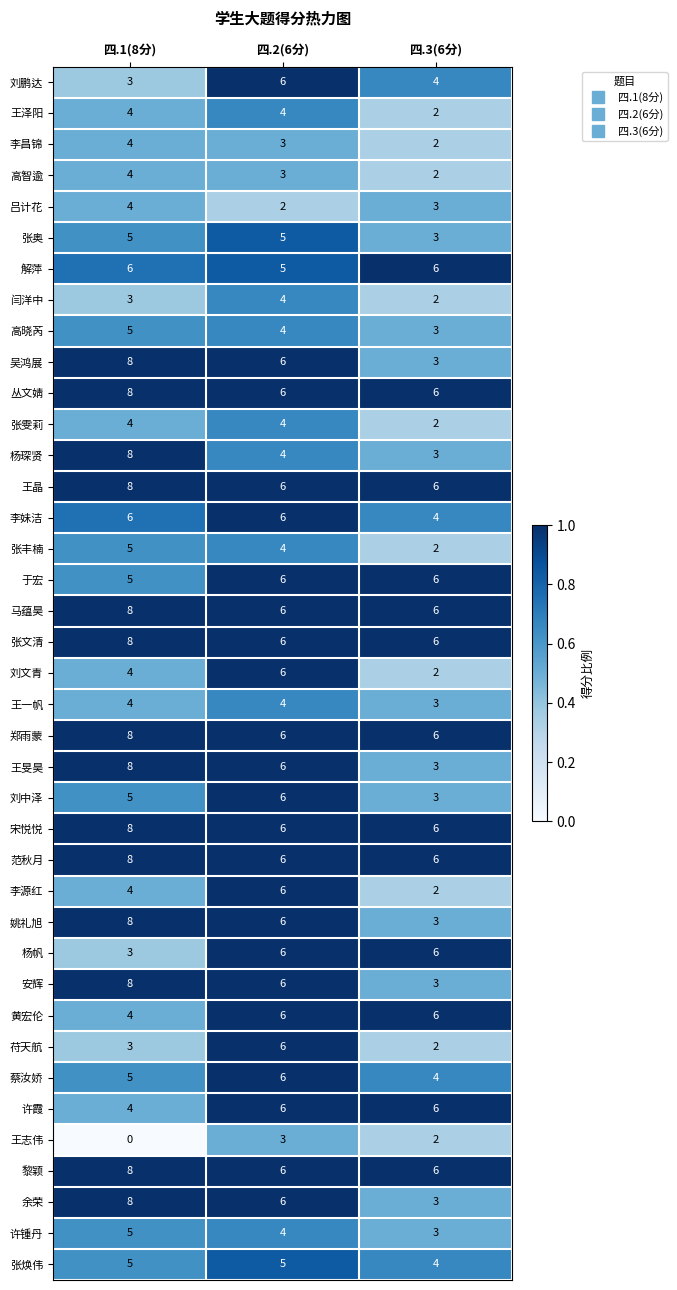

What is the sum of all 杨琛贤 values?

15